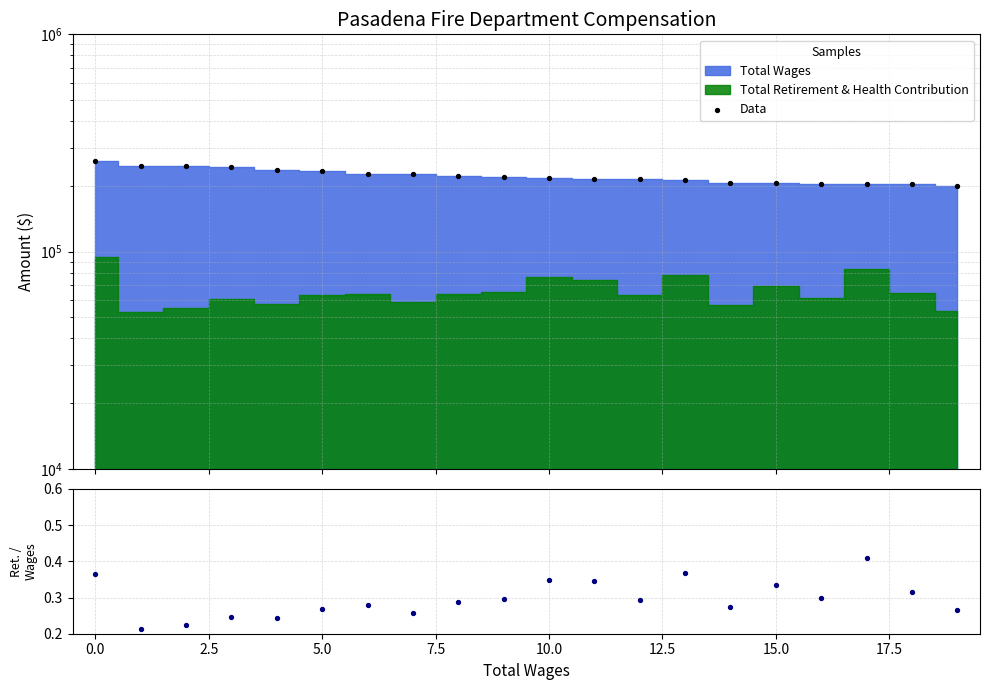

Which series has the largest total across all categories?

Data